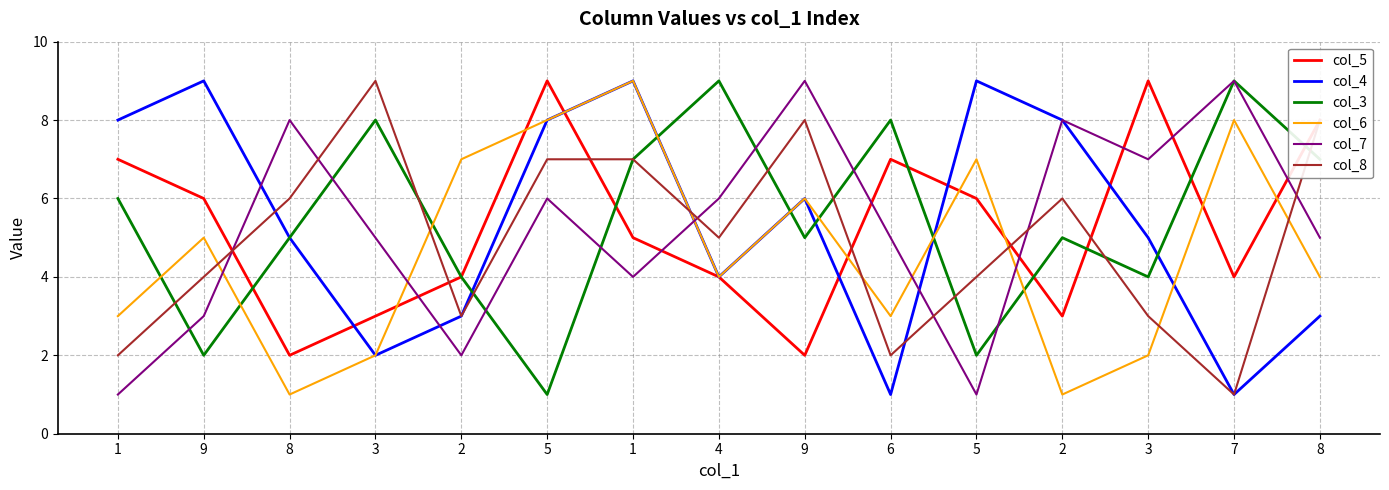

How many interior local peaks does the col_4 series have?

4